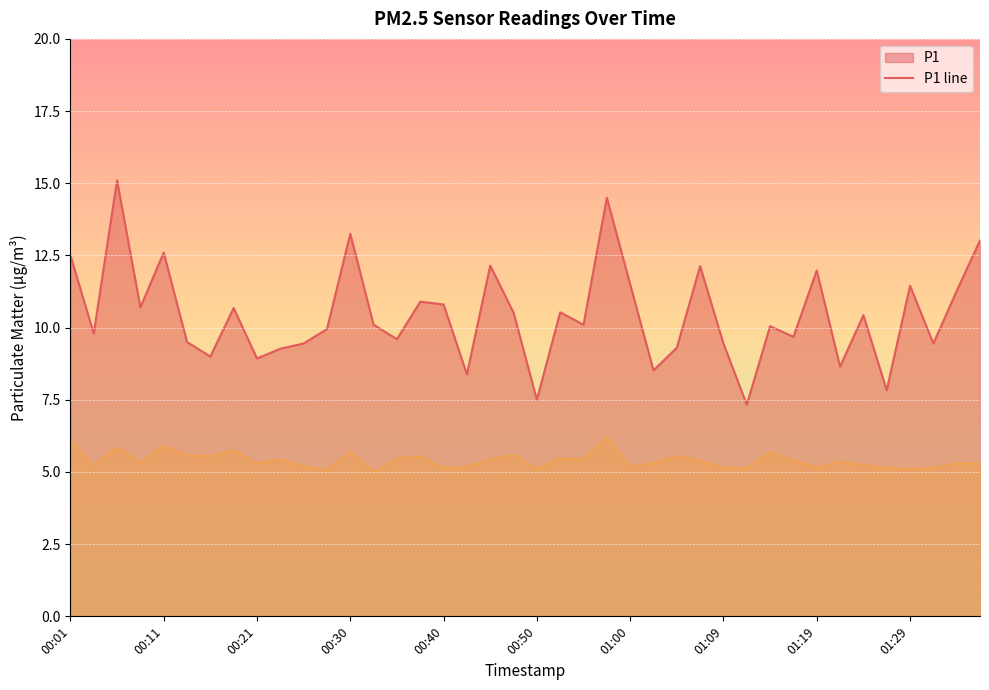

How many categories are shown in the chart?

40